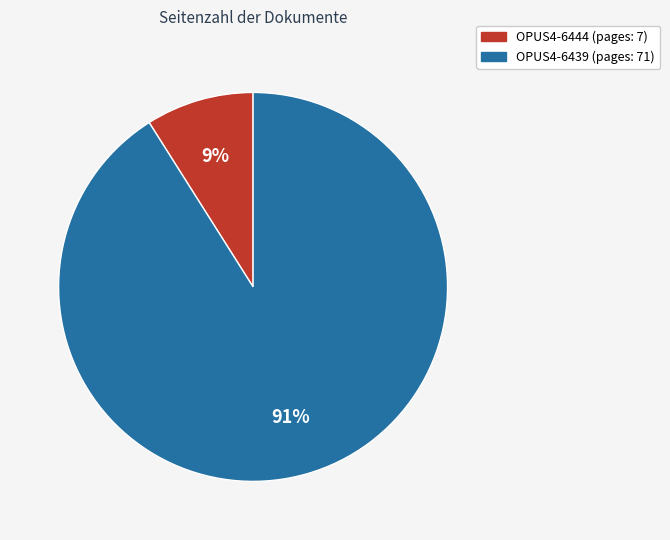

How many slices are in this pie chart?

2